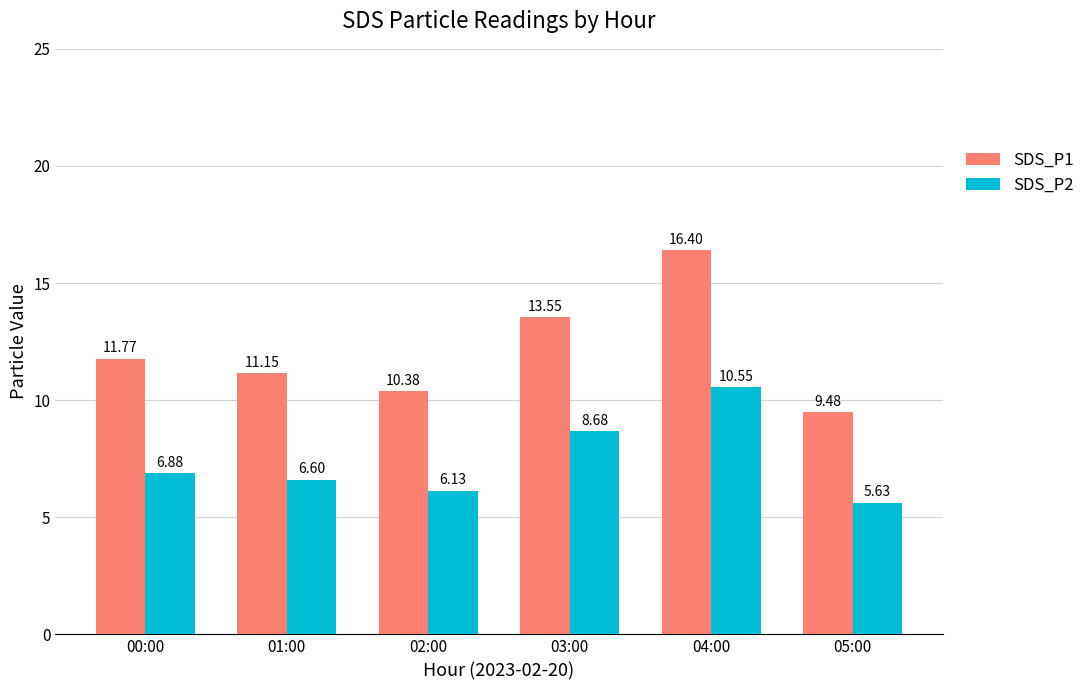

What is the average value of the SDS_P1 series?

12.1